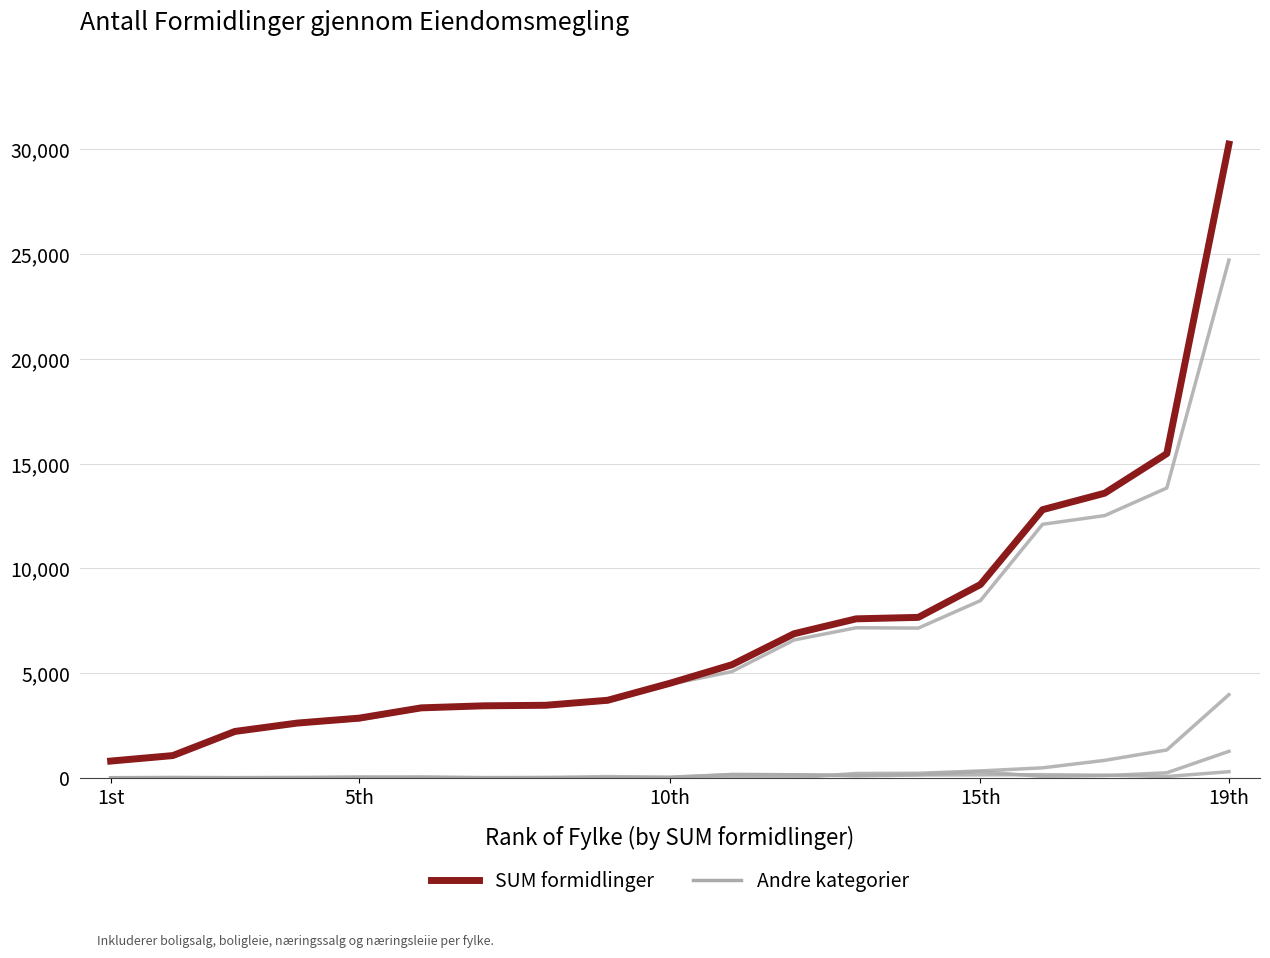

Is this an area chart (filled region under the line)?

No